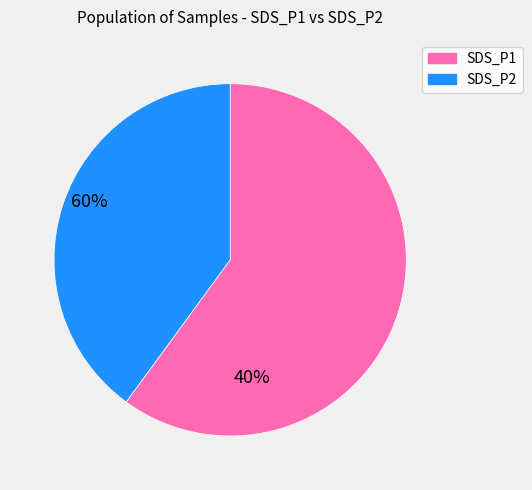

Combined, do SDS_P1 and SDS_P2 account for over 50%?

Yes